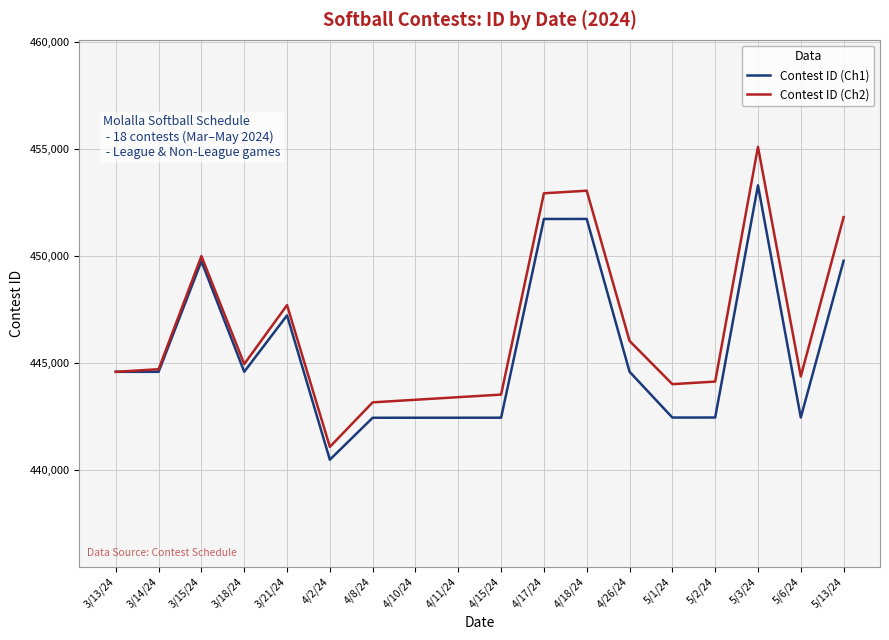

Which series has the largest total across all categories?

Contest ID (Ch2)